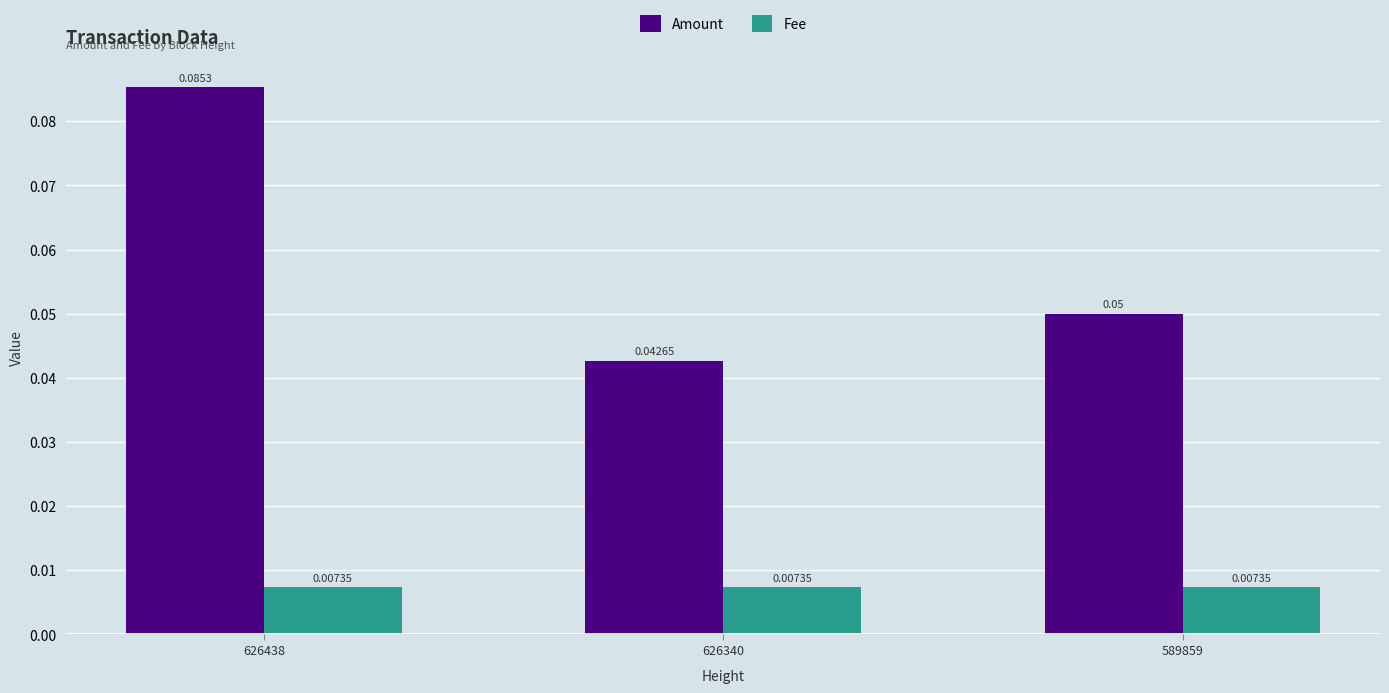

How many bars are there in each group?

2